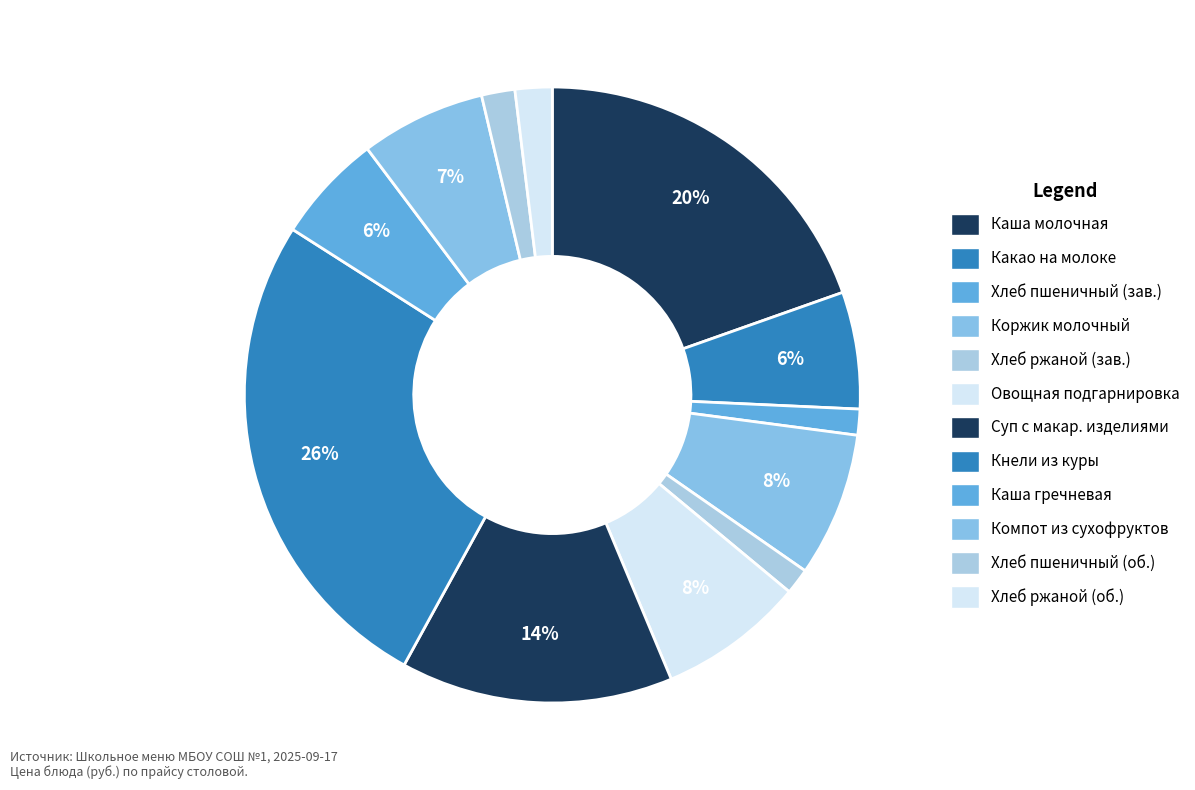

How many segments does this pie chart have?

12